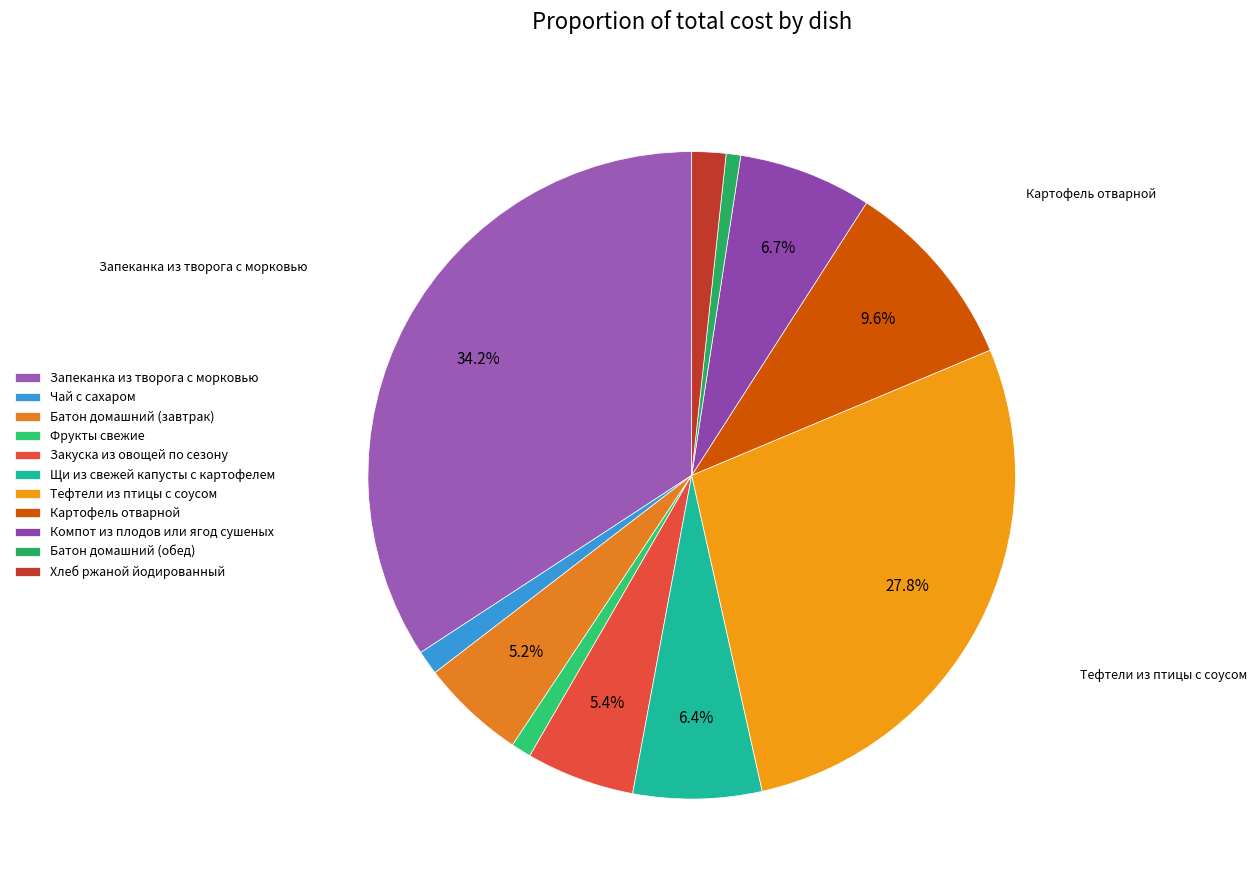

Is Щи из свежей капусты с картофелем the majority of the pie?

No